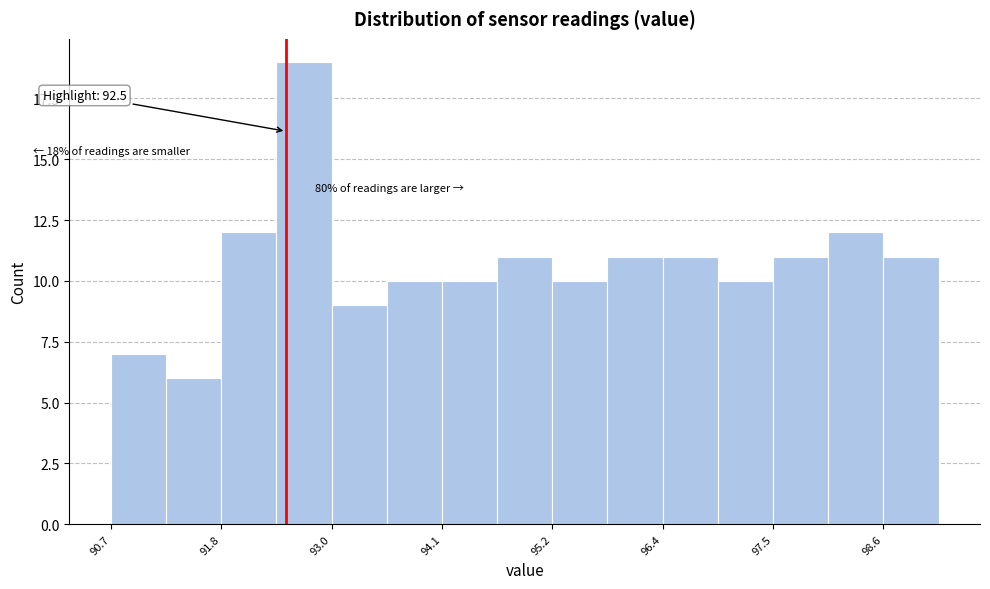

Around what value on the x-axis is the tallest bar? Give the approximate position of its centre, as read against the axis.

92.6